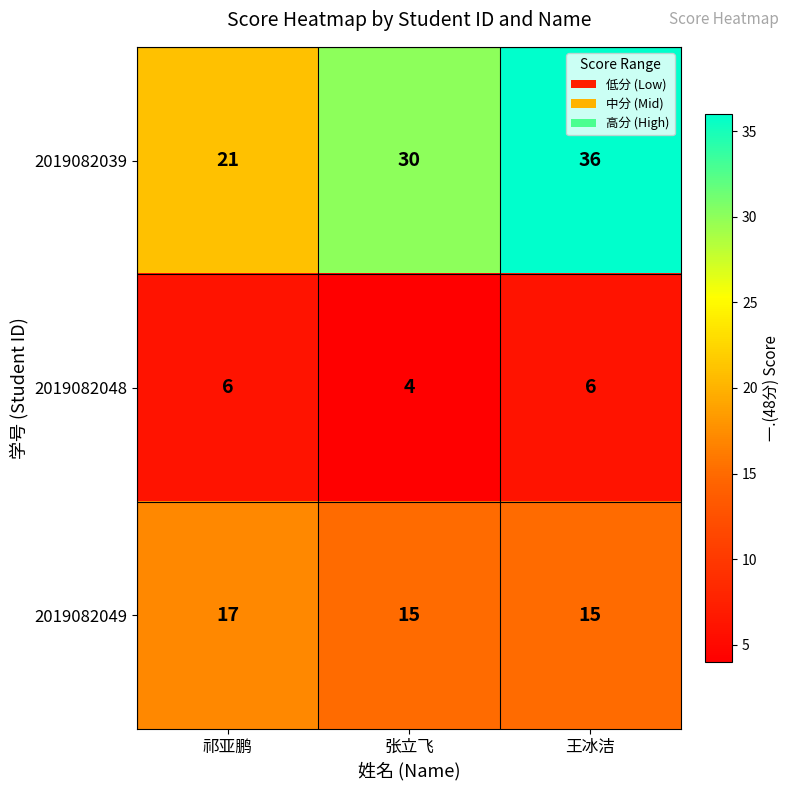

The 2019082049 series shows 15 at 张立飞. True or false?

True